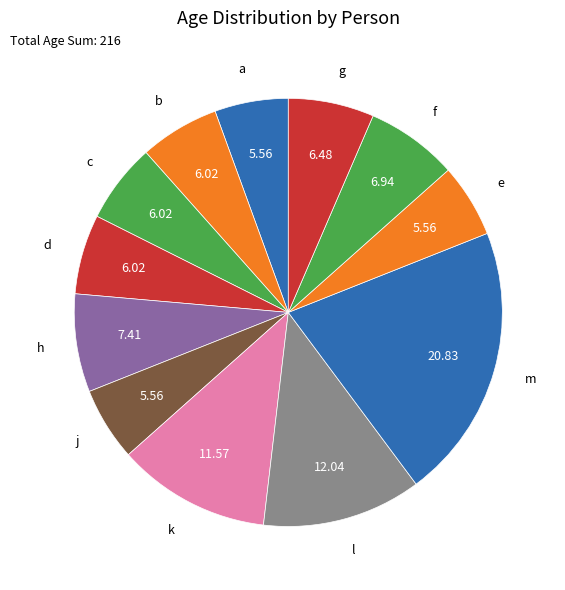

How many slices are in this pie chart?

12